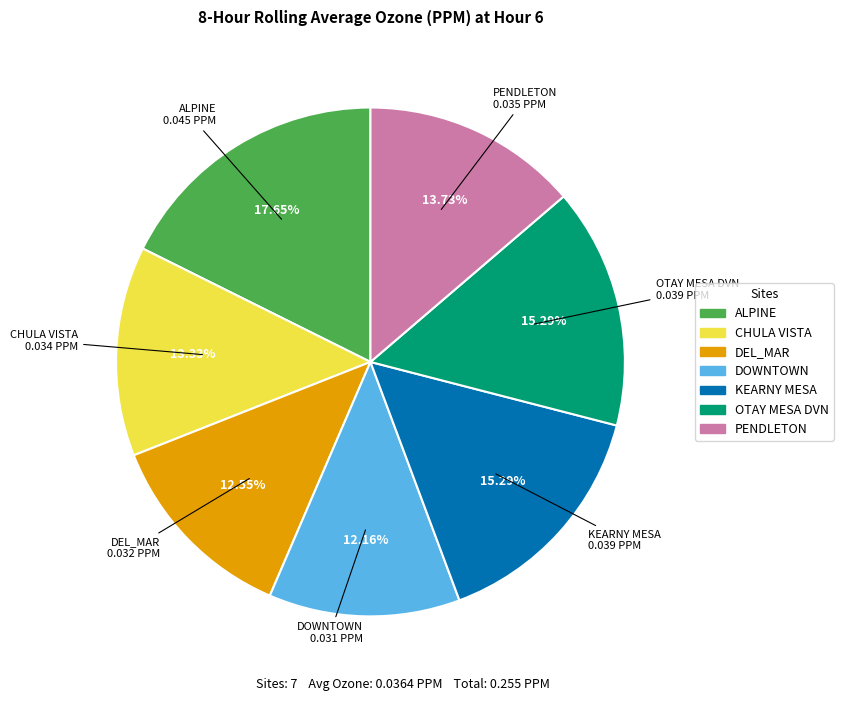

What percentage is the KEARNY MESA slice, to the nearest percent?

15%